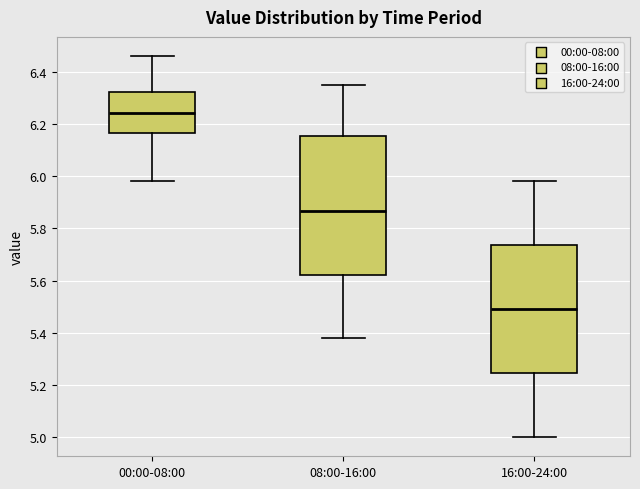

Where is the lower edge of the box for 08:00-16:00 on the y-axis? The values are not printed on the chart, so give them approximately, as read against the axis.

5.62